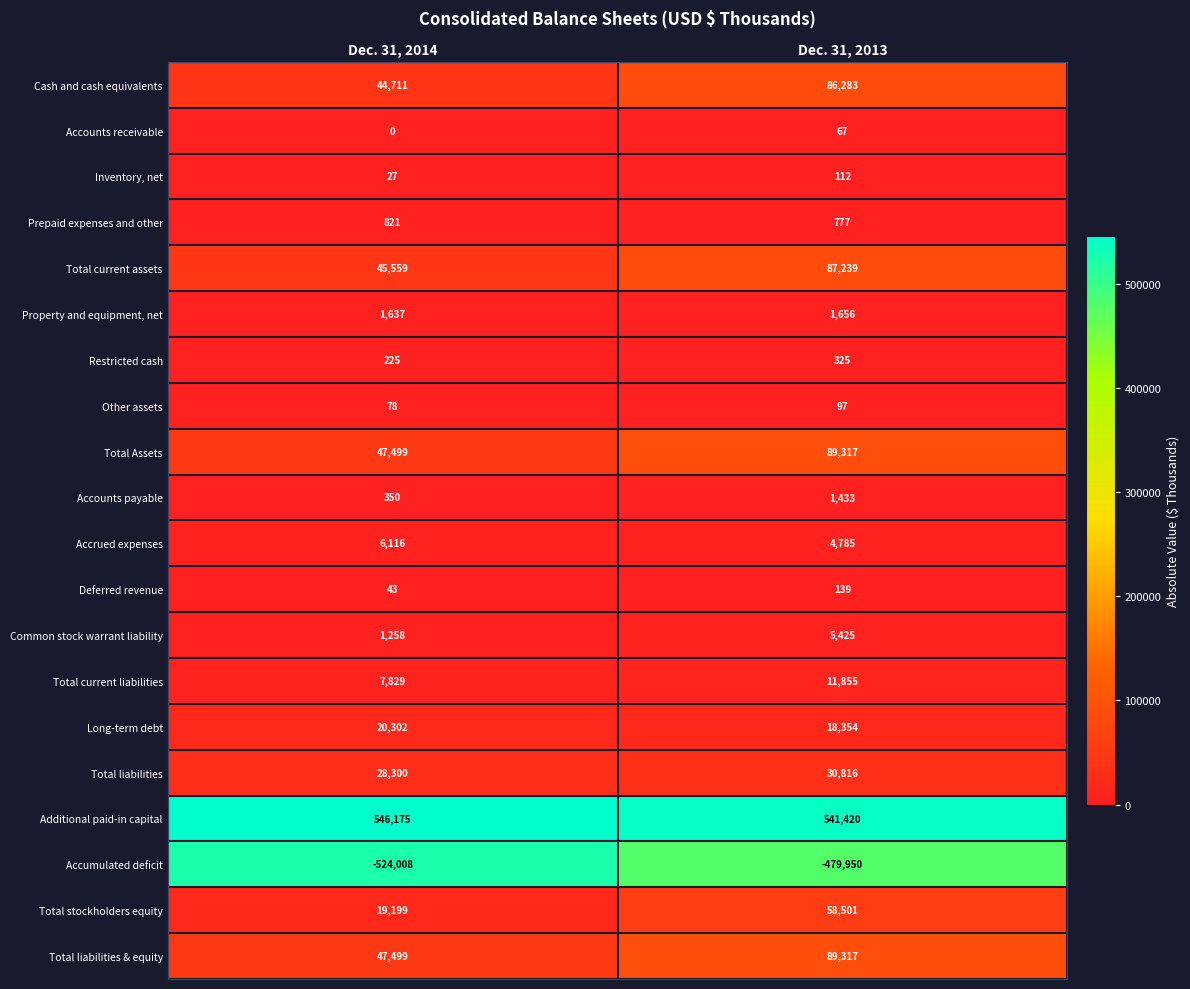

The Total liabilities series shows 47649 at Dec. 31, 2014. True or false?

False